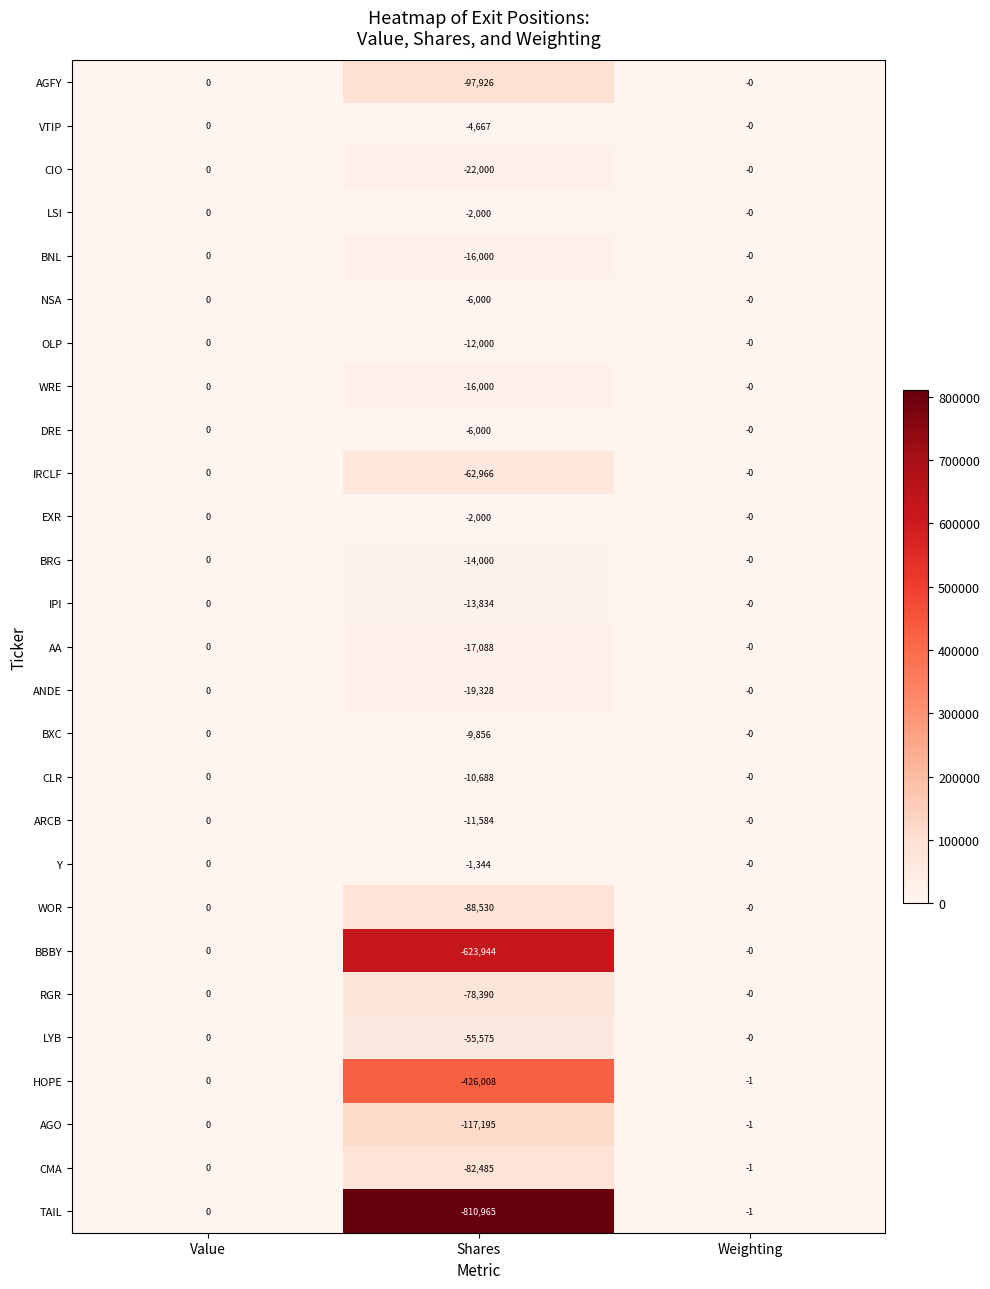

How many values in TAIL are below zero?

2